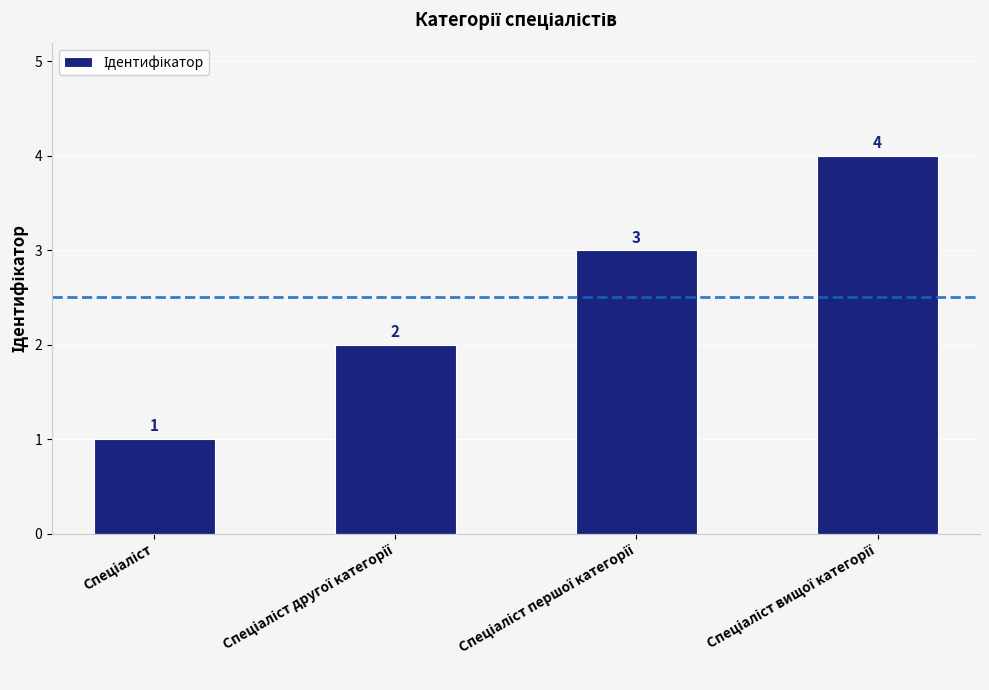

What is the difference between the maximum and minimum values?

3